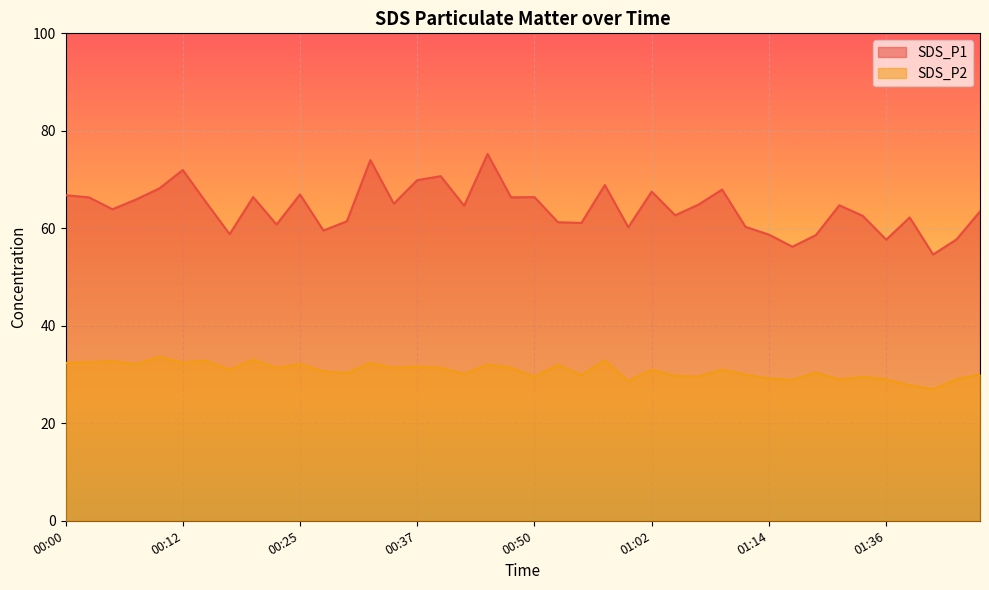

True or false: SDS_P2 has more than 0 points higher than both neighbors.

True